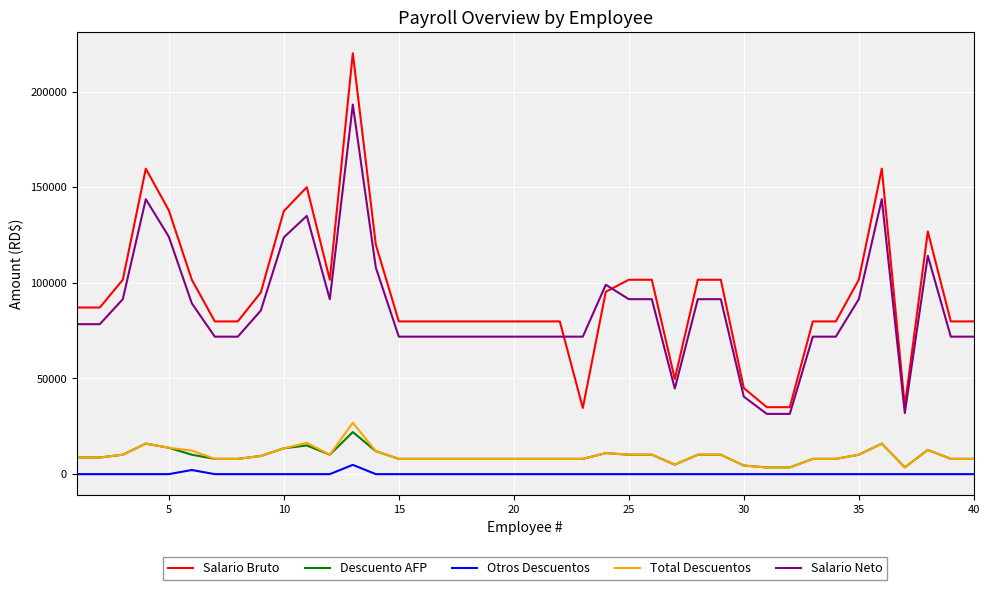

Which series has the widest spread of values?

Salario Bruto